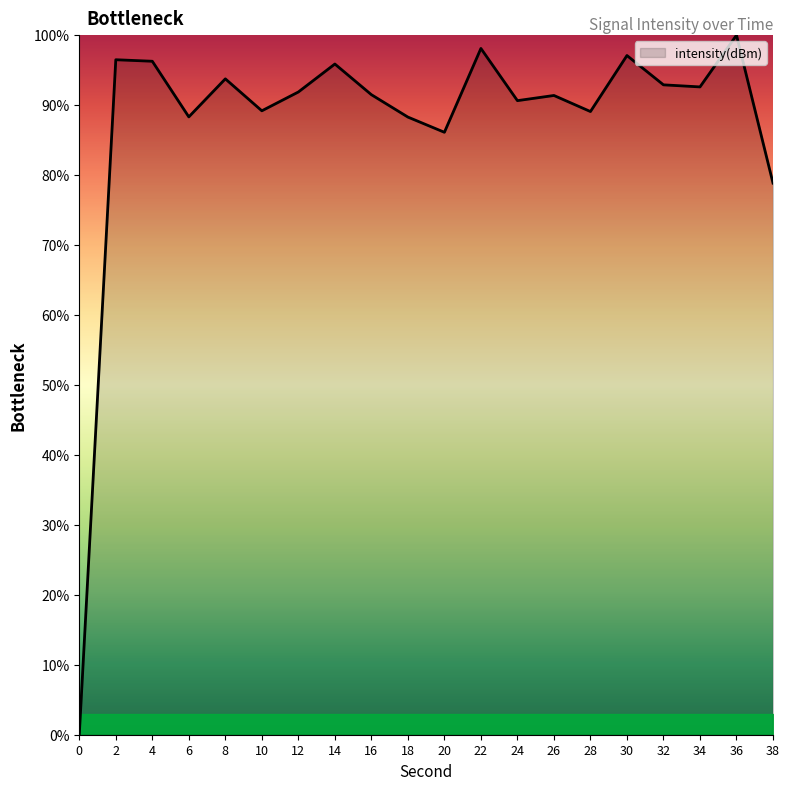

What is the sum of all values?

1748.3